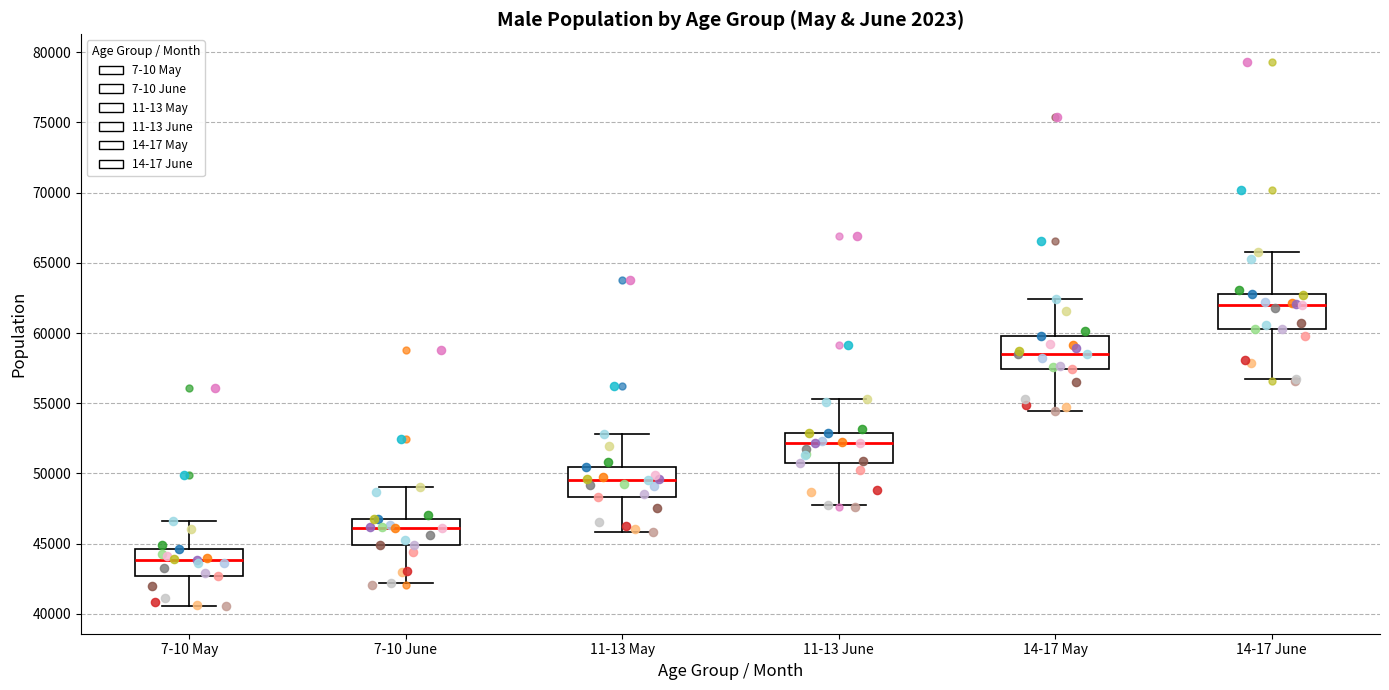

Which box's median line is the highest?

14-17 June